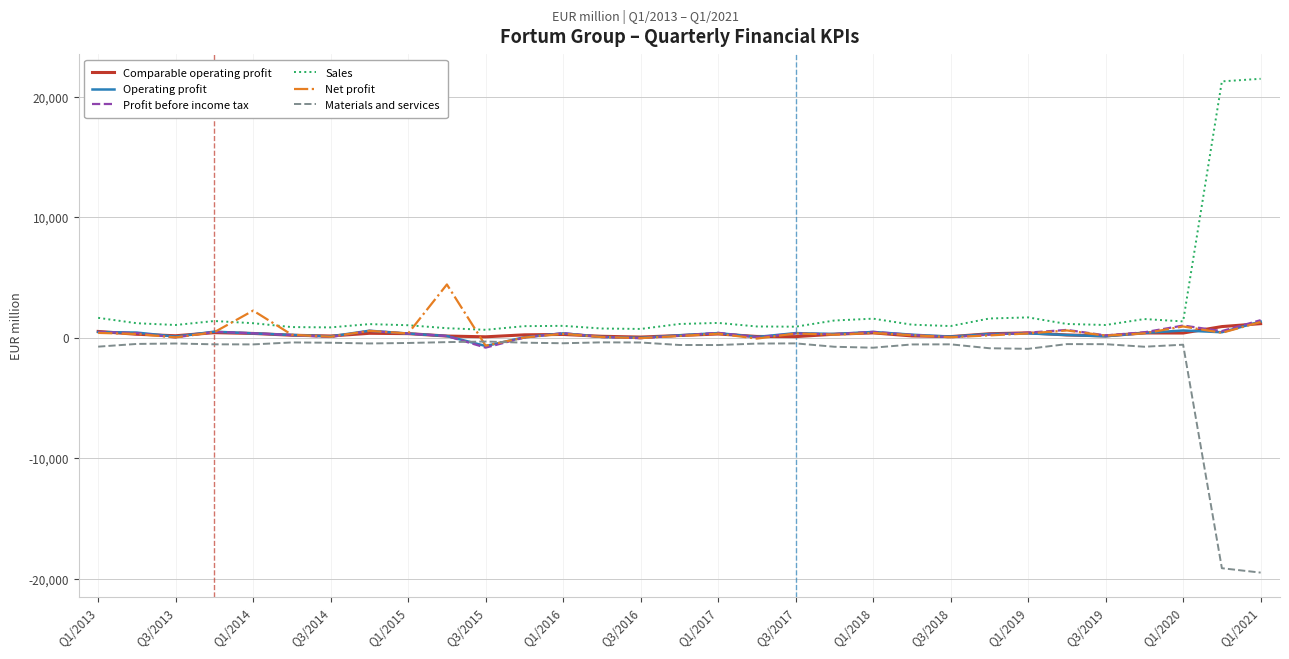

What is the smallest value displayed?

-19491